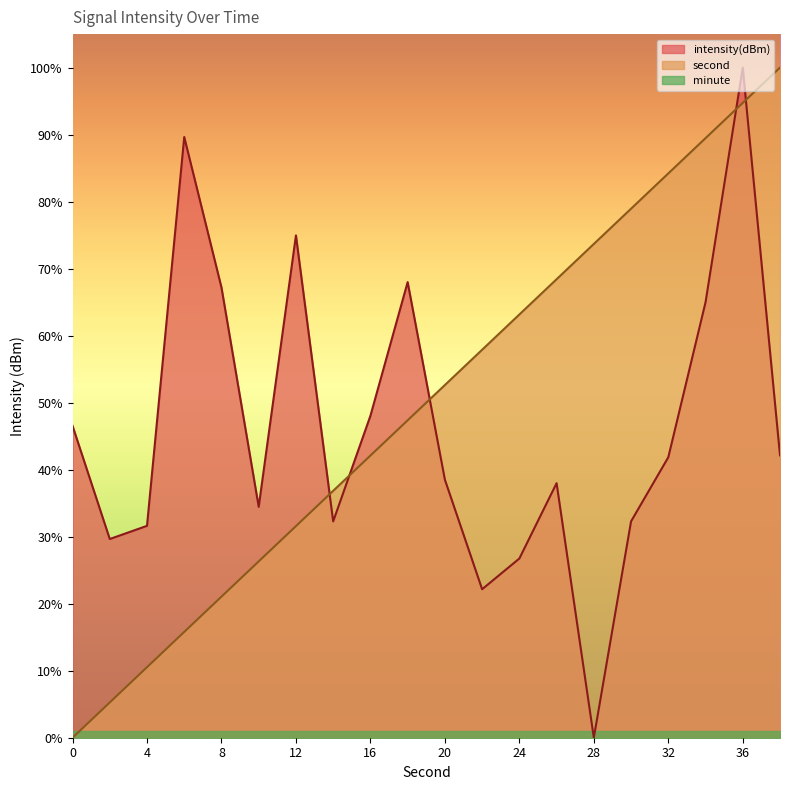

Where does the second series first go above 52?

20